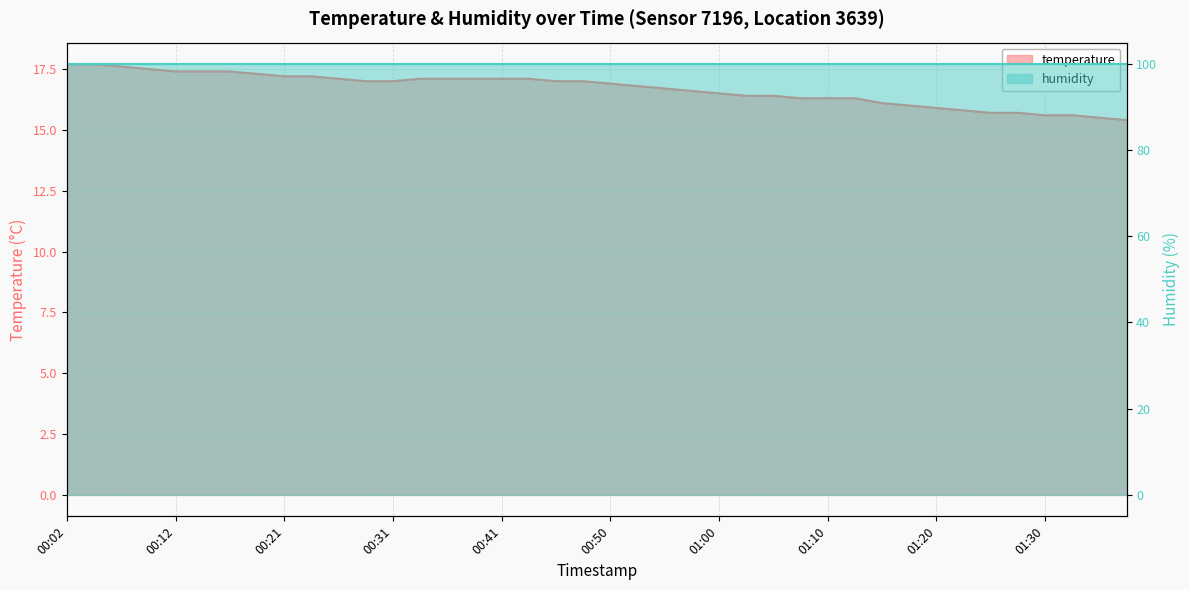

At which category does the chart reach its minimum across all series?

01:37